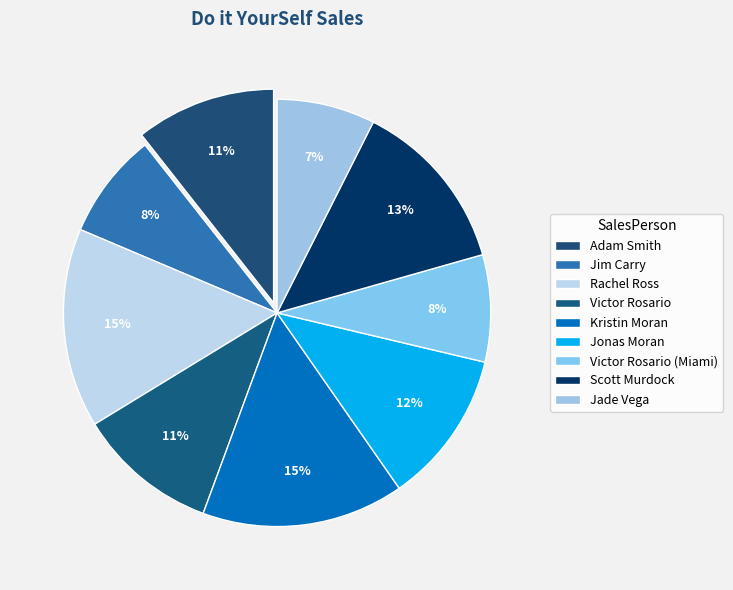

How much of the chart is everything except Scott Murdock?

86.8%